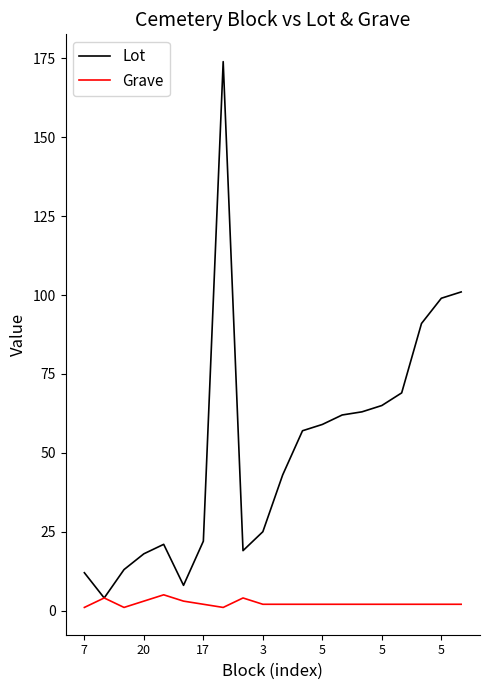

What is the average value of the Lot series?

51